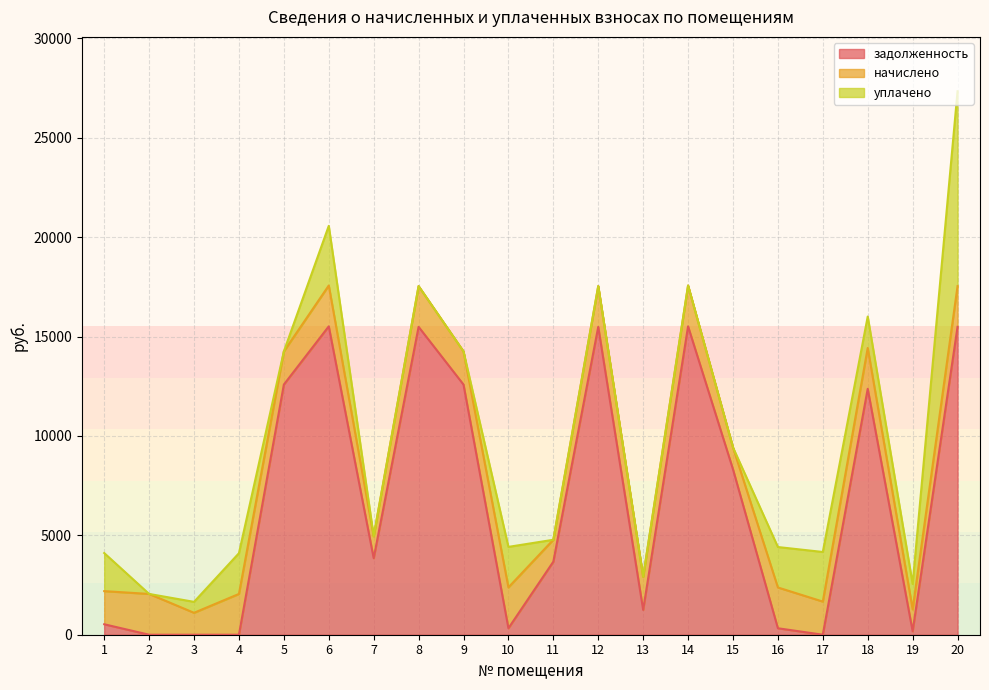

What are all the series names shown in the legend?

задолженность, начислено, уплачено